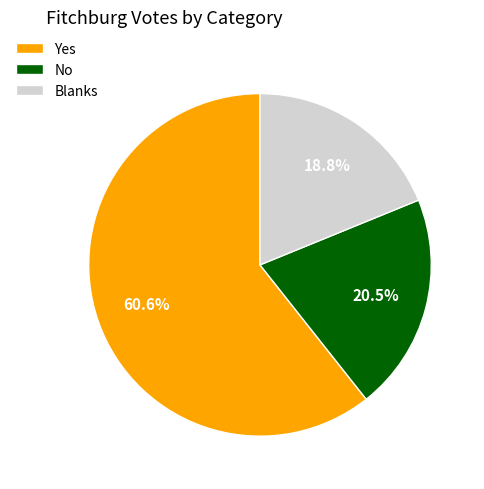

Rank the categories by value from highest to lowest.

Yes, No, Blanks